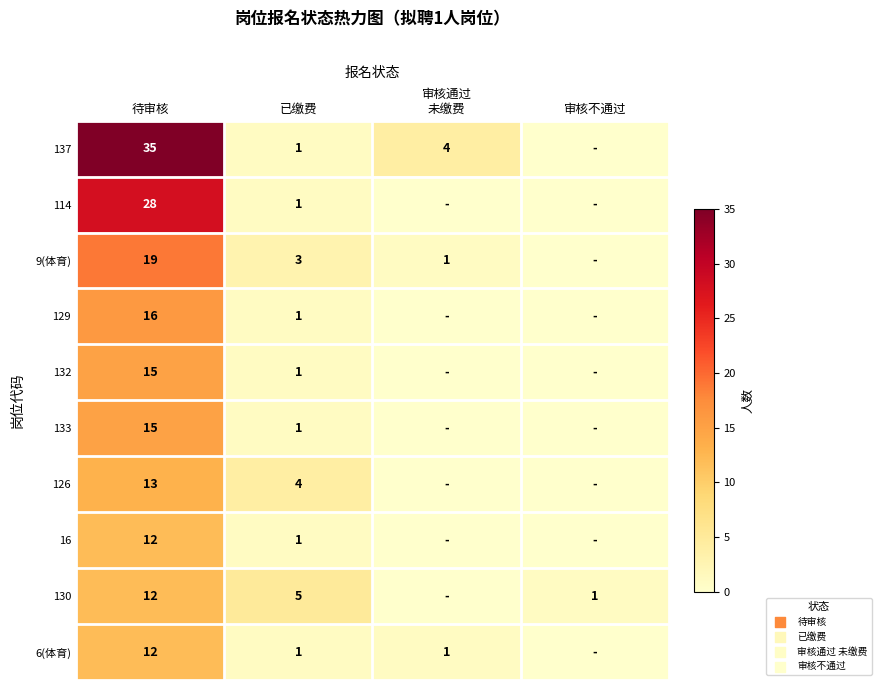

At which category is the sum across all series the highest?

待审核